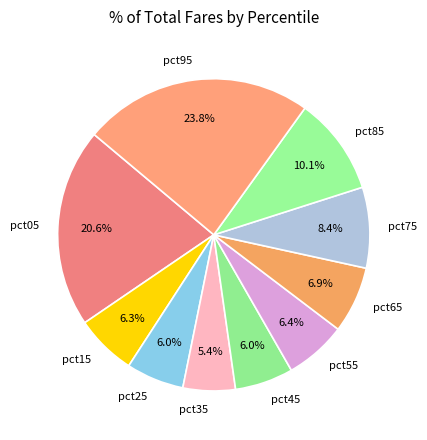

To the nearest percent, what is the average slice percentage?

10%